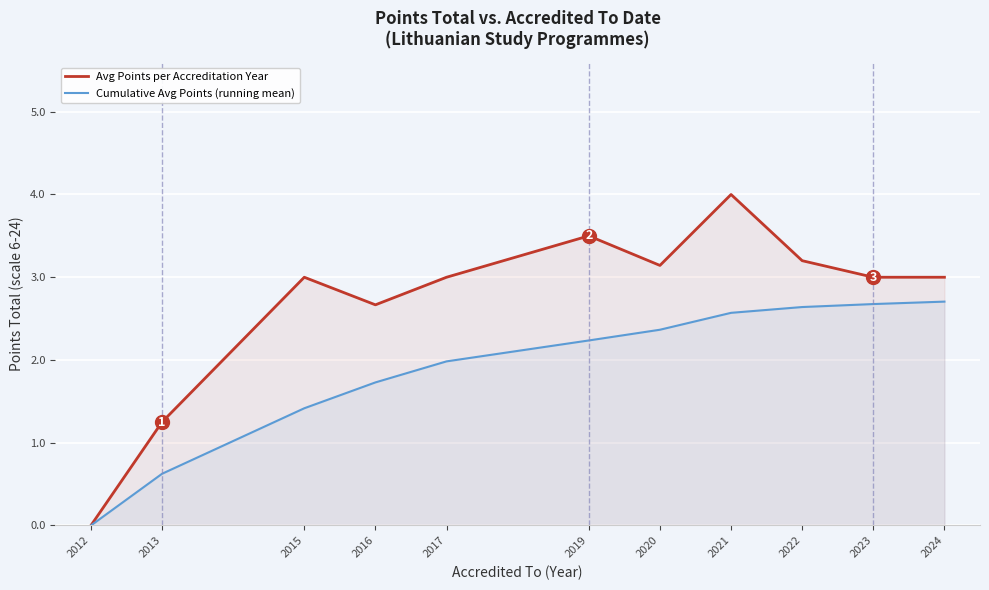

What are all the series names shown in the legend?

Avg Points per Accreditation Year, Cumulative Avg Points (running mean)